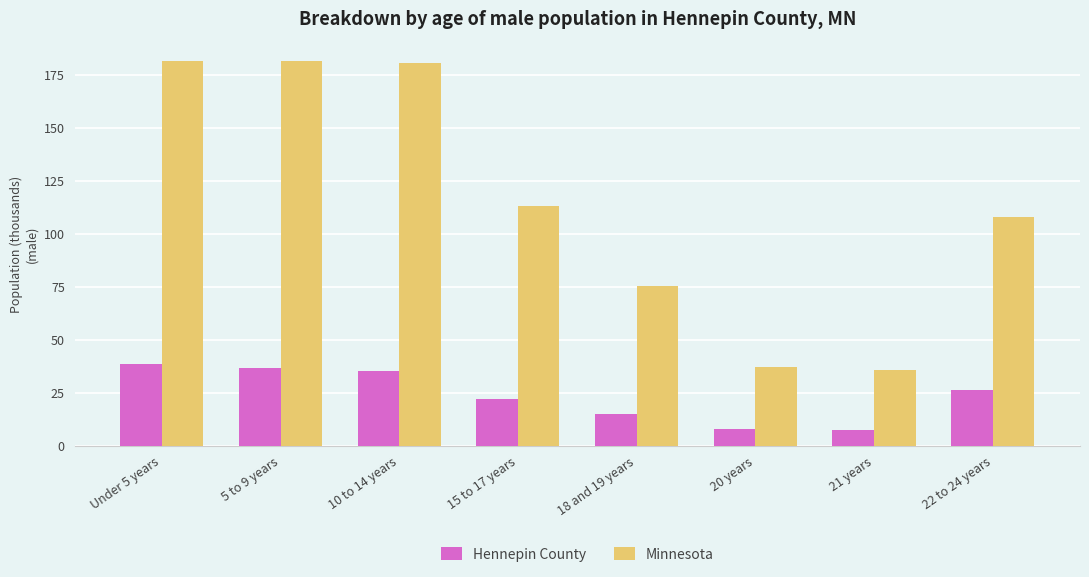

Is it true that Hennepin County equals 38.8 at Under 5 years?

True